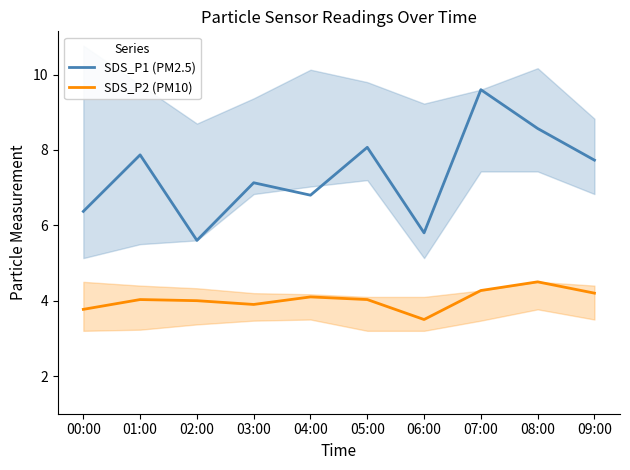

True or false: SDS_P2 (PM10) has a value of 4.5 at 08:00.

True